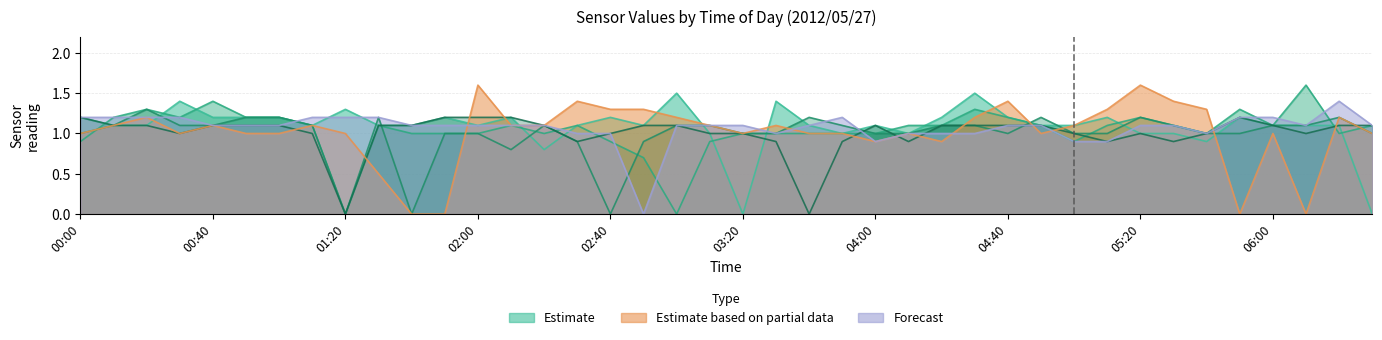

At how many categories does at least one series exceed 1?

40